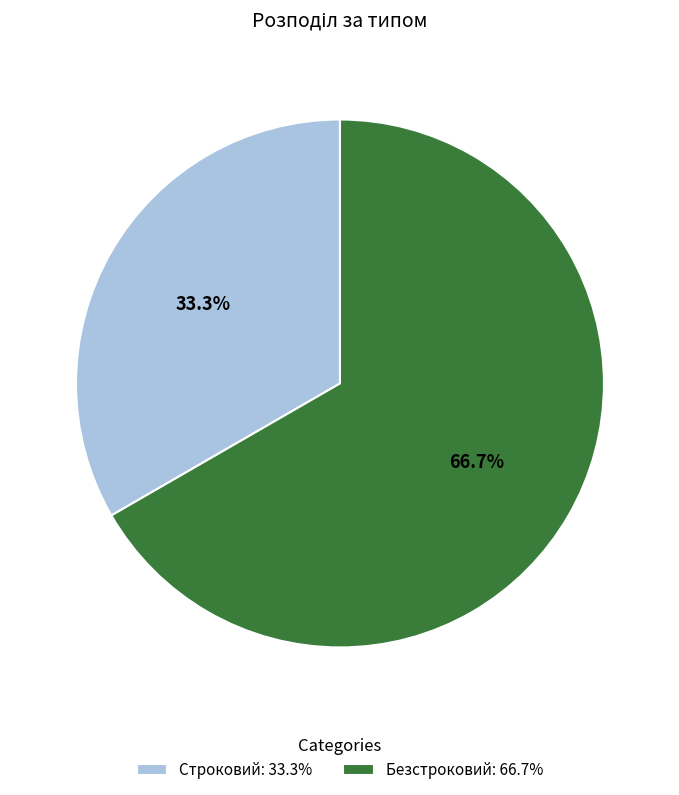

Approximately how many times larger is the value at Строковий: 33.3% compared to Безстроковий: 66.7%?

0.5